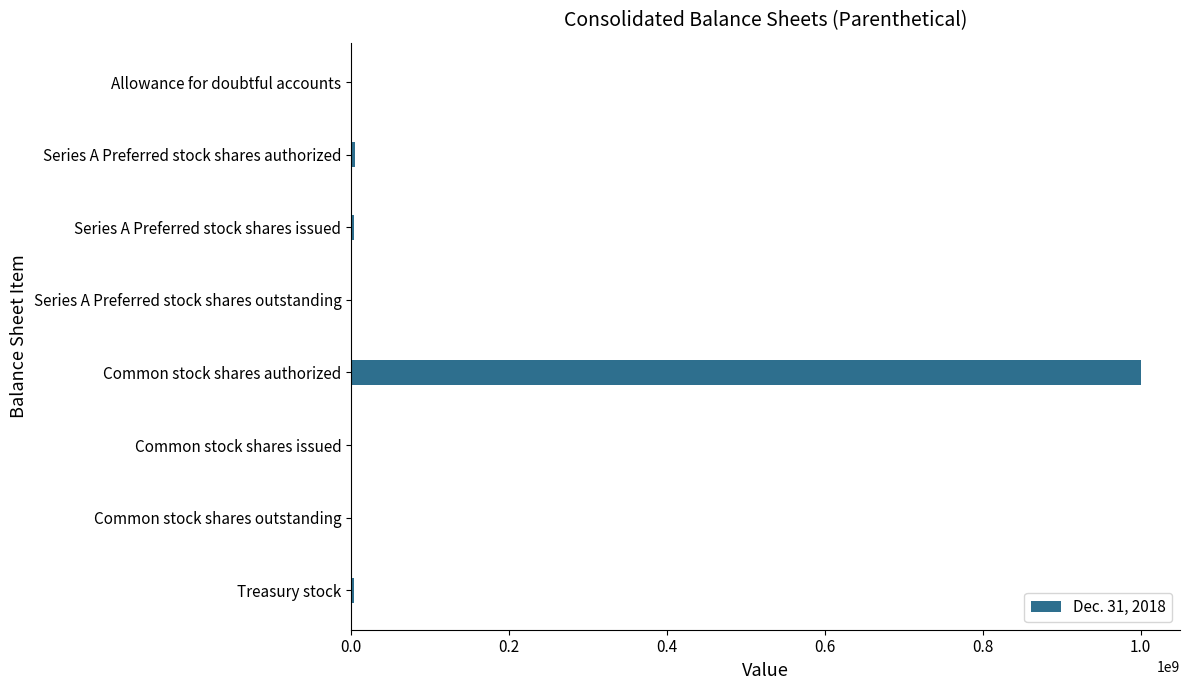

What is the sum of all values?

1011126482